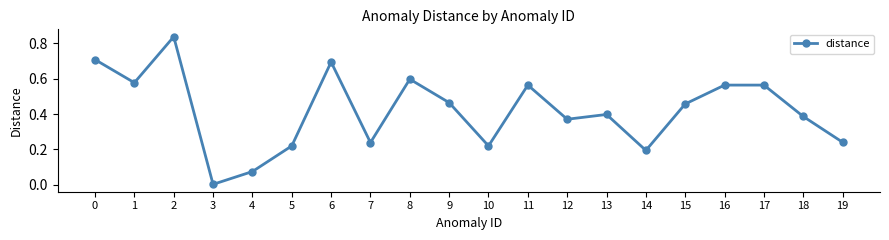

Which label corresponds to the largest value in the chart?

2